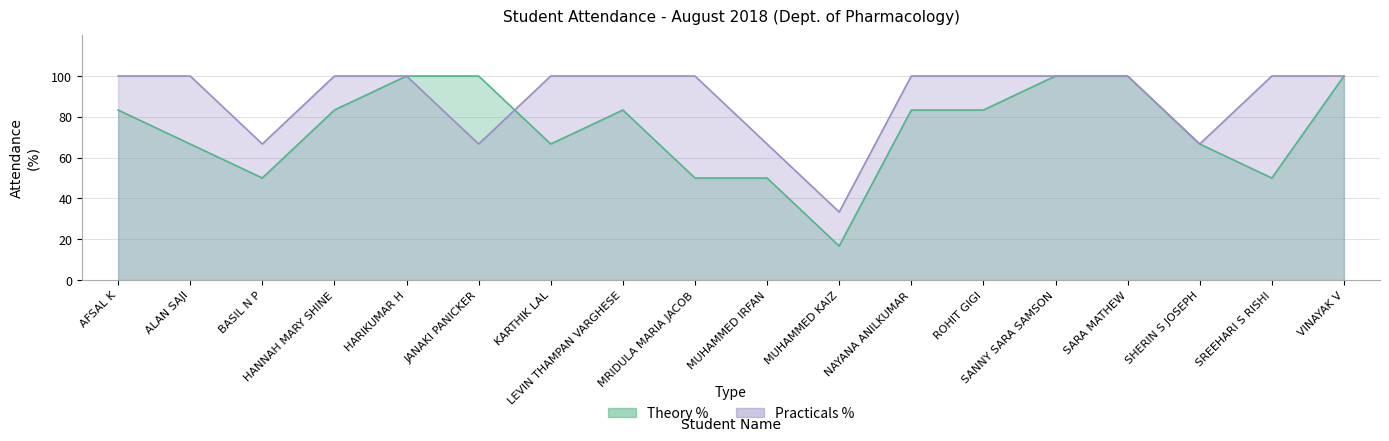

List the series in order of their overall mean, highest first.

Practicals %, Theory %